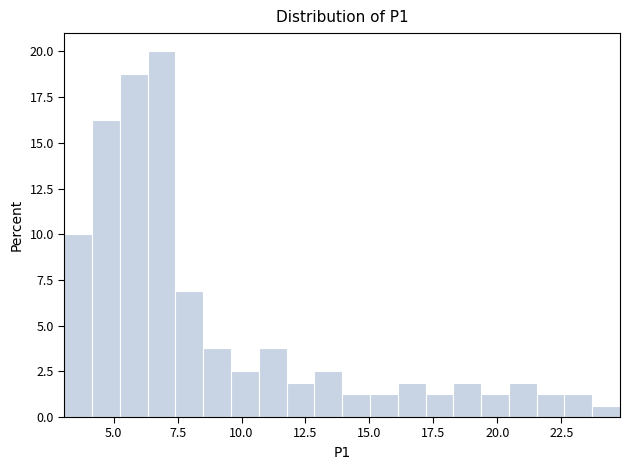

Around what value on the x-axis is the tallest bar? Give the approximate position of its centre, as read against the axis.

7.0